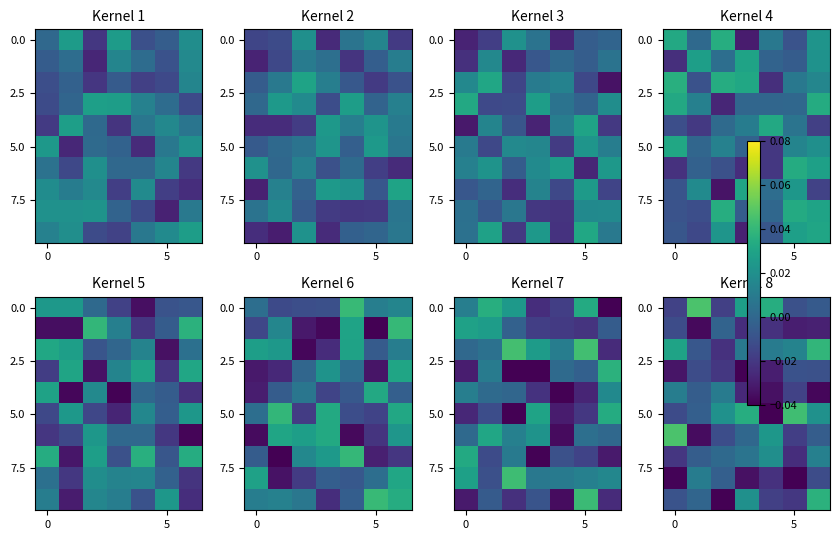

How many data points does each series have?

7